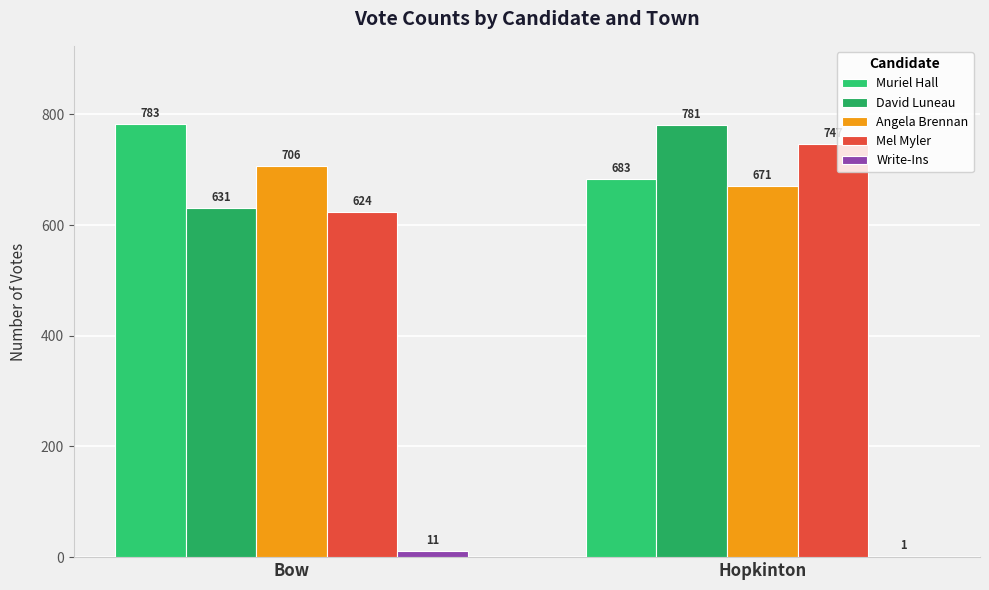

How many categories are shown in the chart?

2